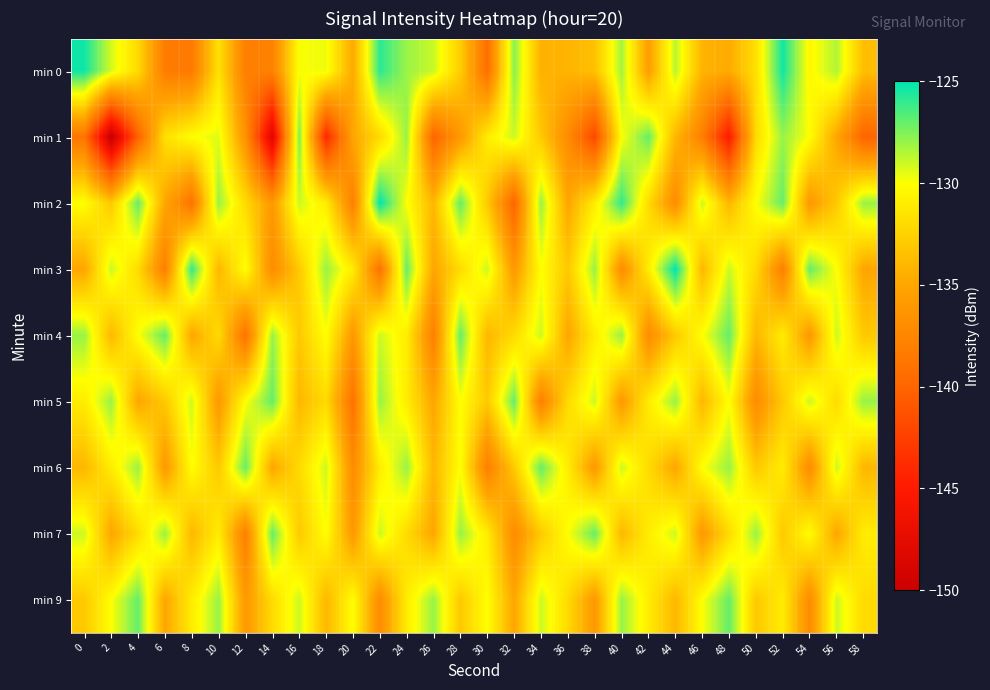

Count the number of data series in this chart.

9